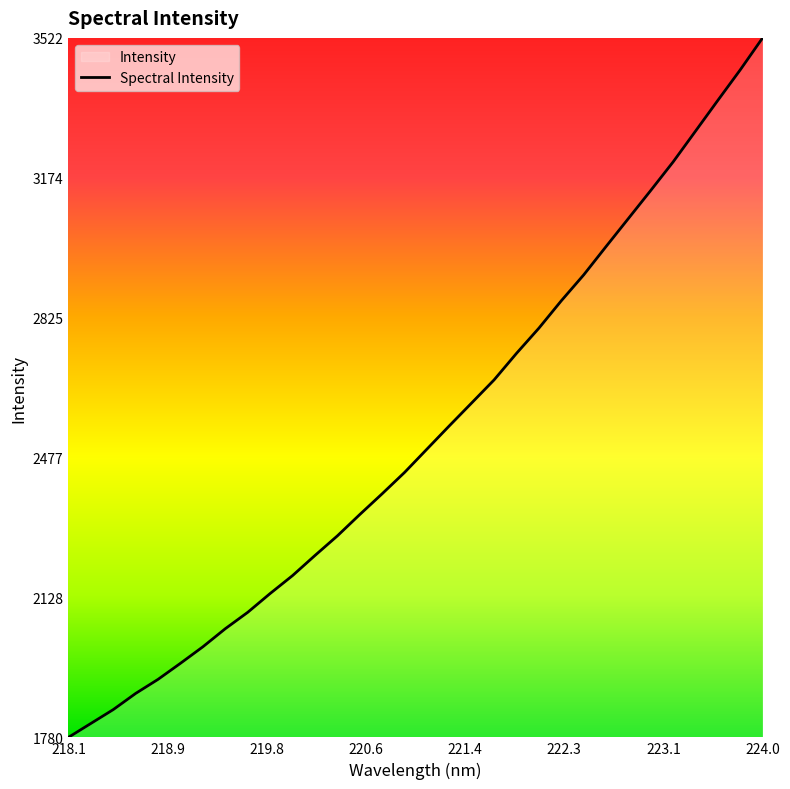

The chart shows a value of 5981.1 at 224.0. True or false?

False